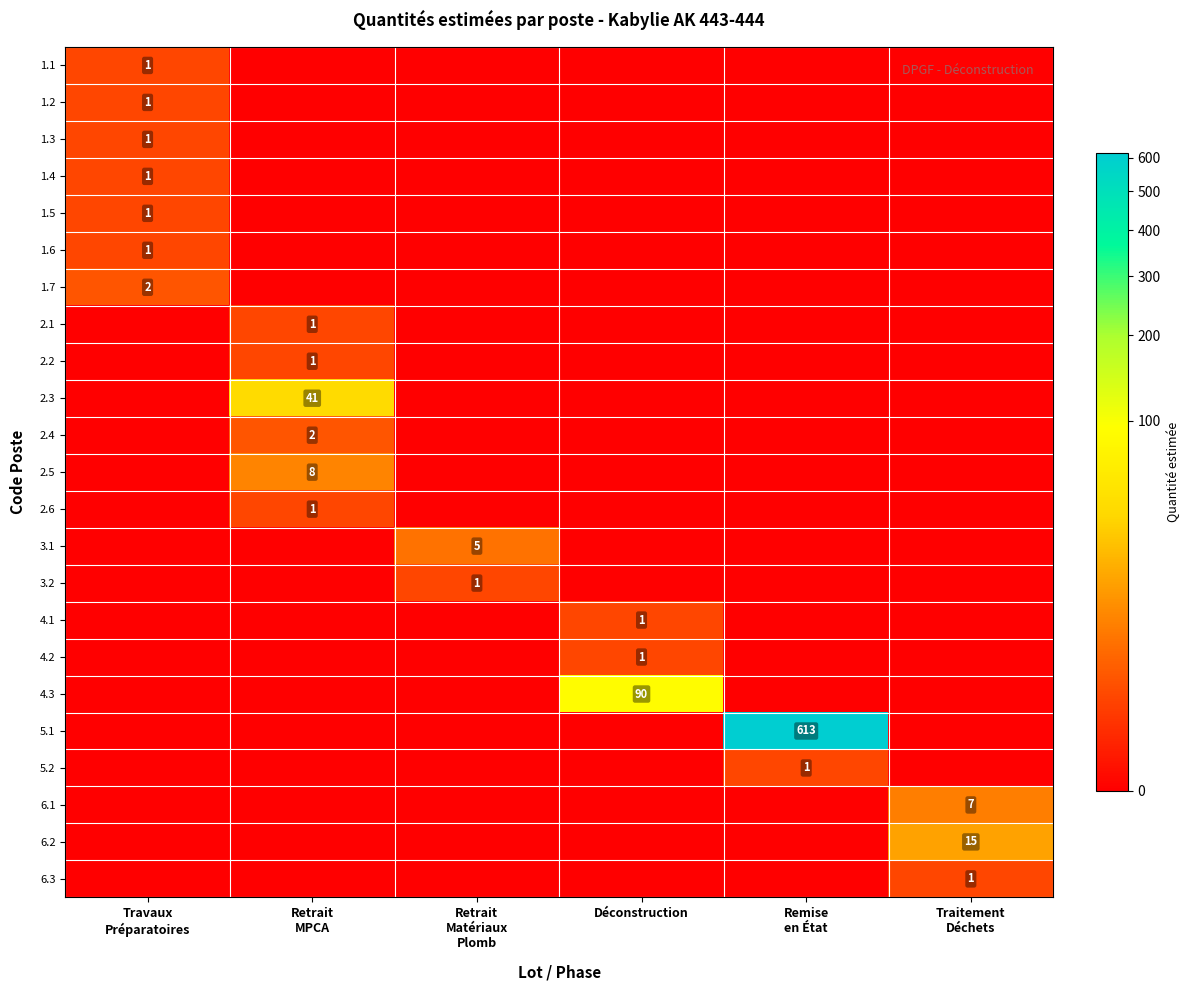

The value of 4.1 at Remise en État is 0. True or false?

False